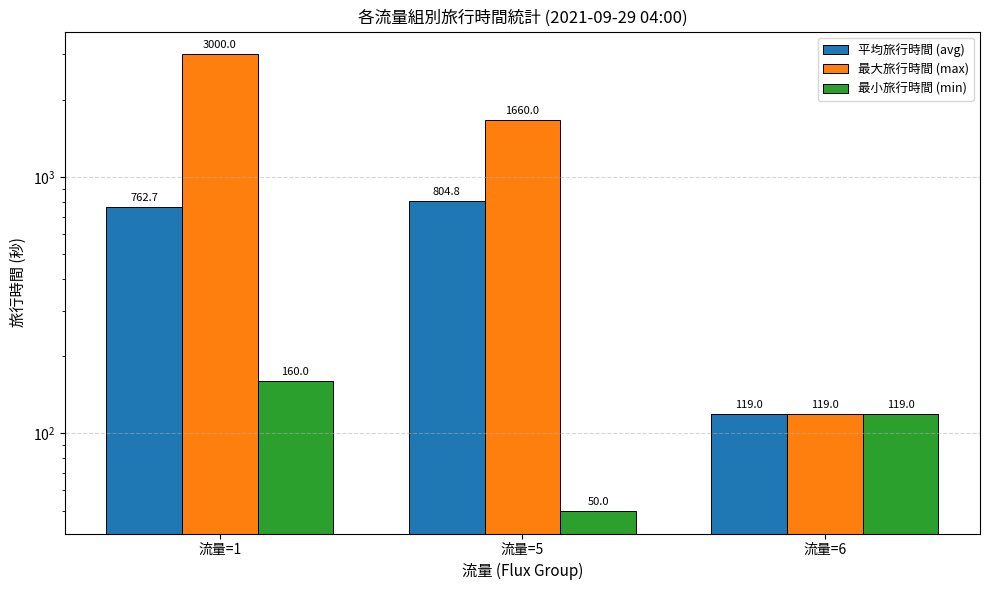

Between 流量=5 and 流量=6, which series saw the biggest shift?

最大旅行時間 (max)